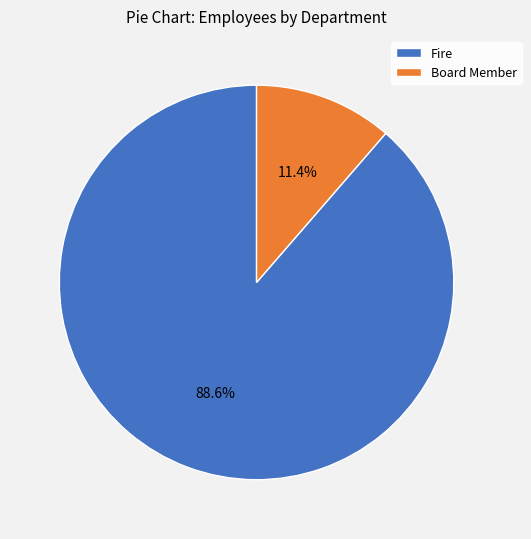

True or false: Fire accounts for 89% of the total.

True